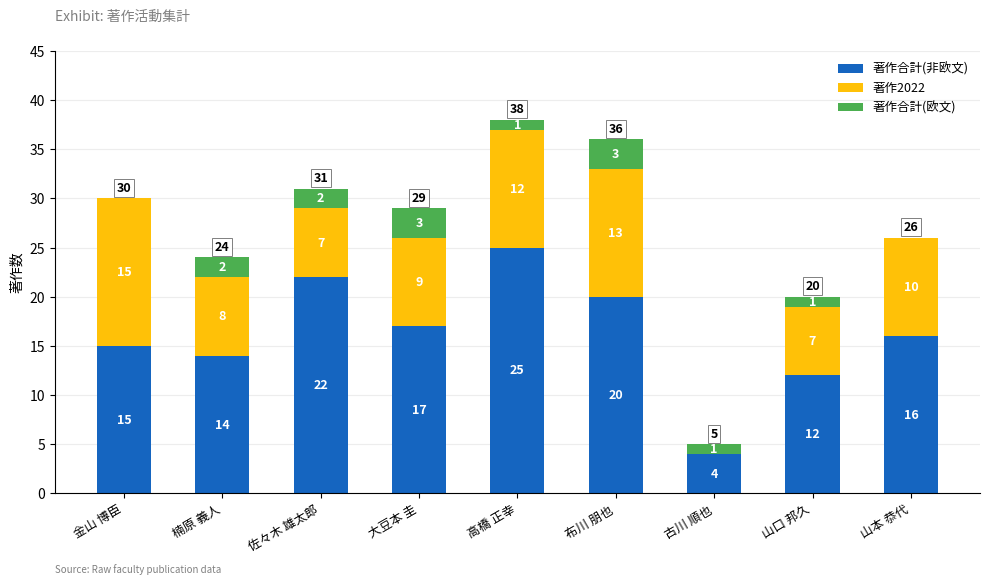

What is the total value across all series at 古川 順也?

5